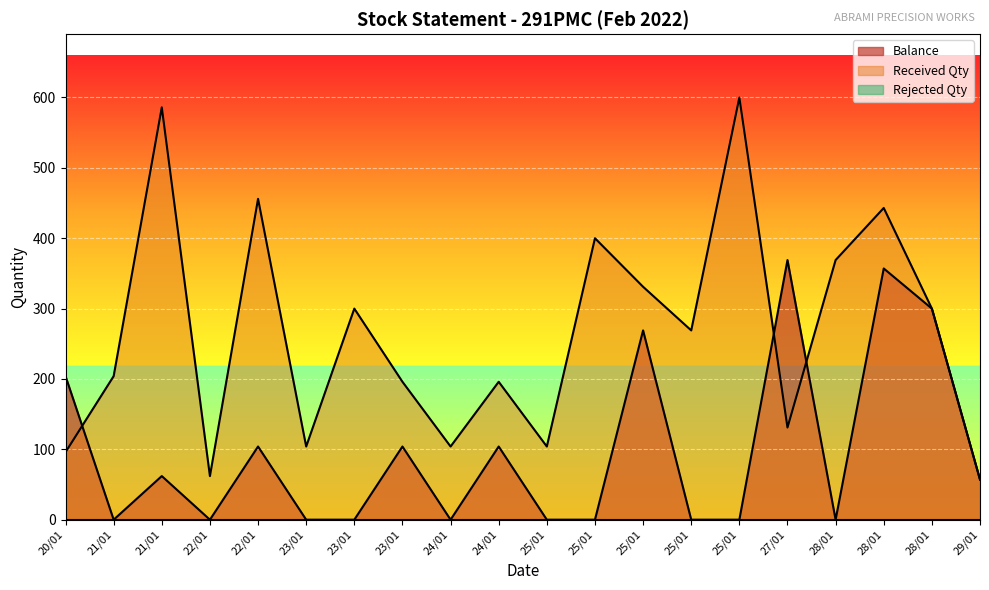

List the labels in order of Received Qty value, smallest first.

29/01, 22/01, 20/01, 23/01, 24/01, 25/01, 27/01, 23/01, 24/01, 21/01, 25/01, 23/01, 28/01, 25/01, 28/01, 25/01, 28/01, 22/01, 21/01, 25/01